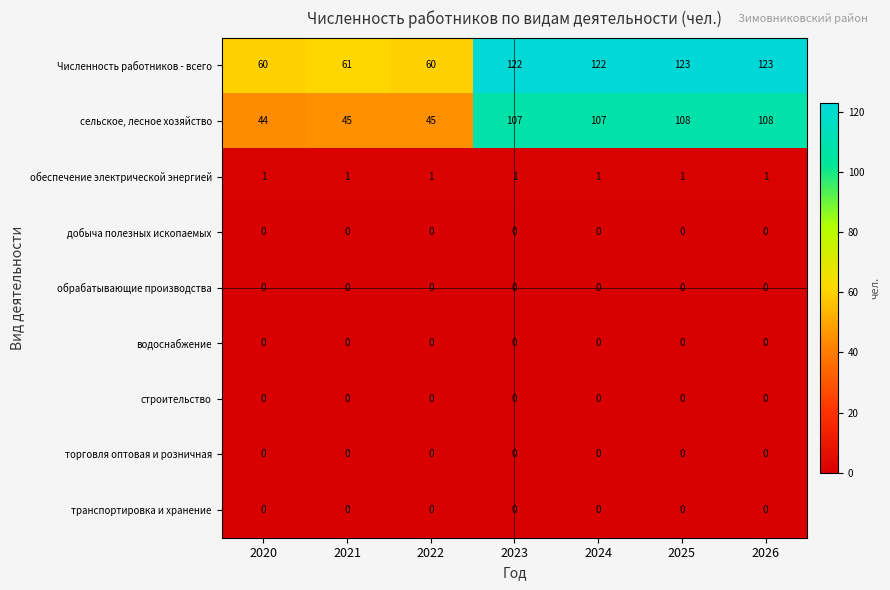

What is the average value of the Численность работников - всего series?

96